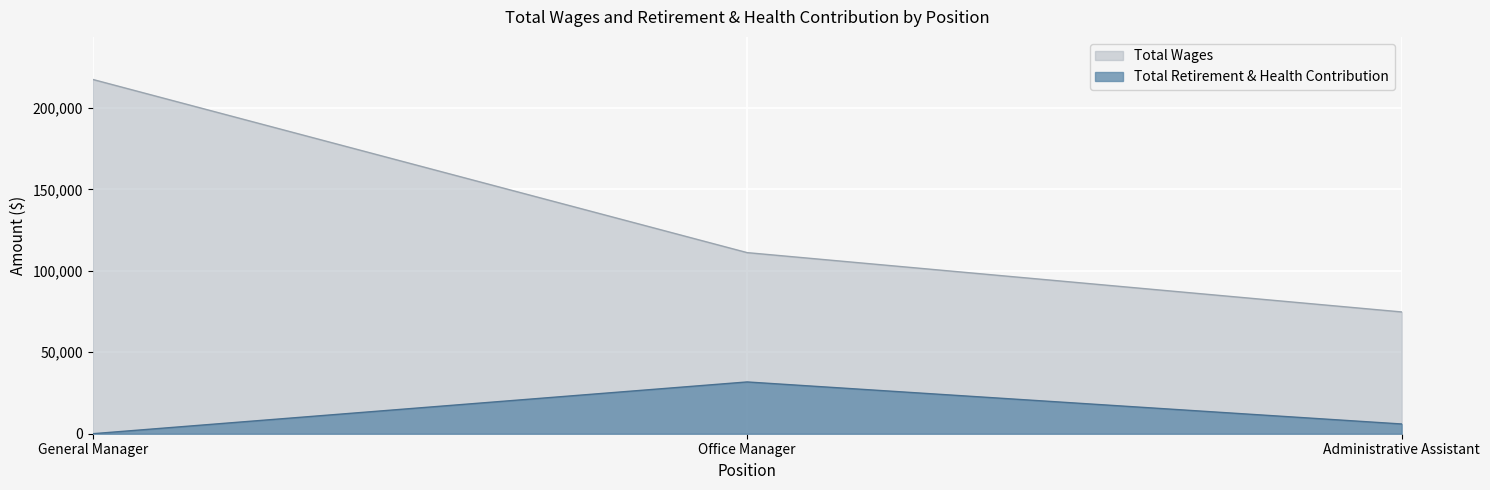

Rank the series at Office Manager from highest to lowest value.

Total Wages, Total Retirement & Health Contribution